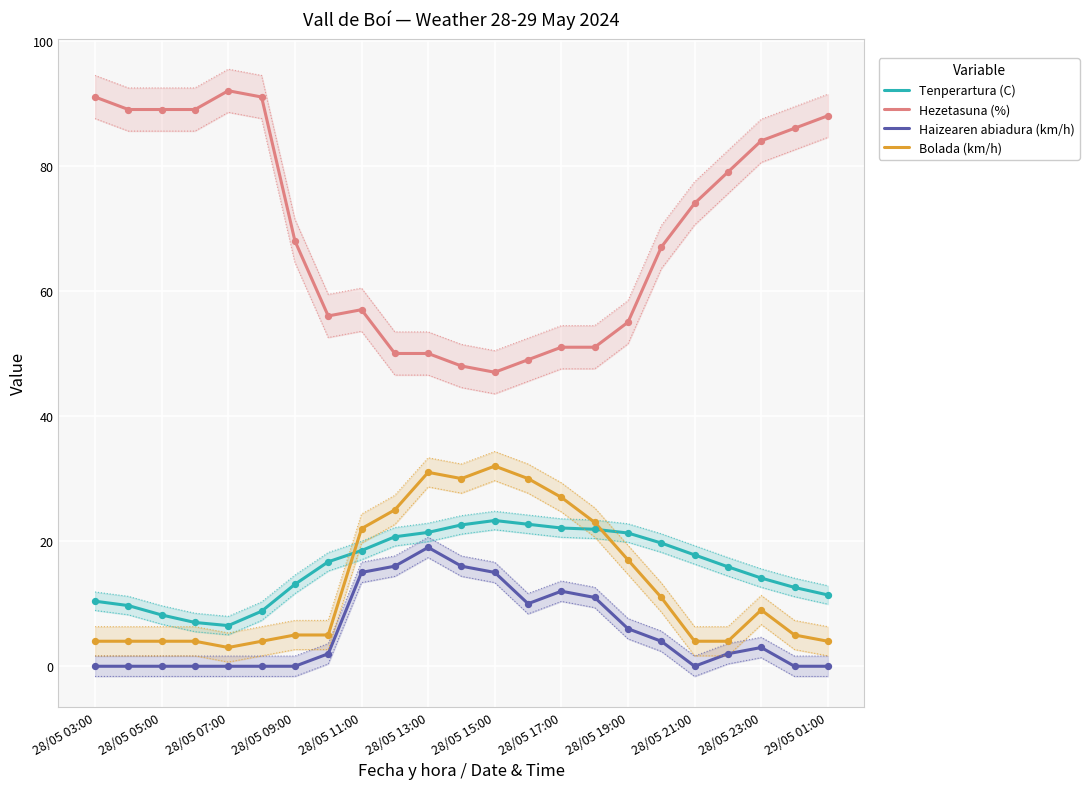

At how many categories does at least one series exceed 32?

23